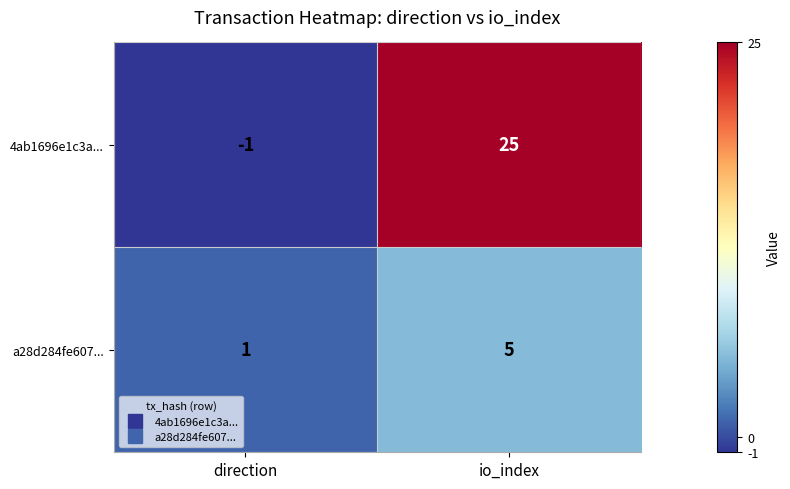

Which series has the largest range (max minus min)?

4ab1696e1c3a...